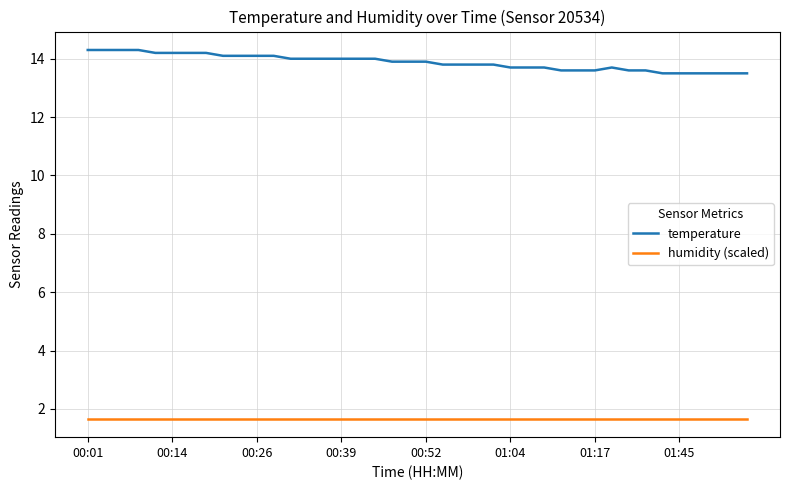

What is the maximum value shown in the chart?

14.3